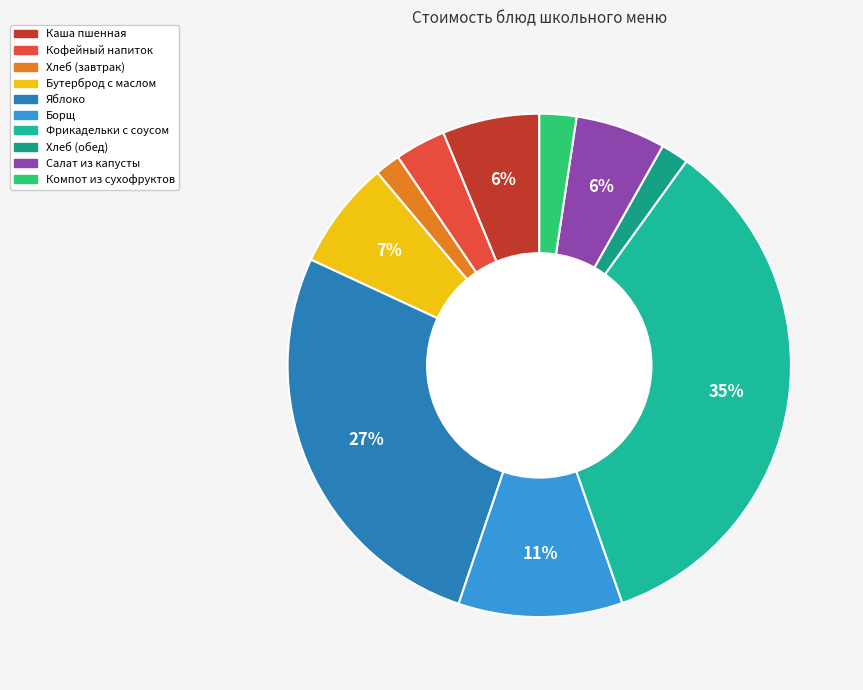

How many slices are in this pie chart?

10